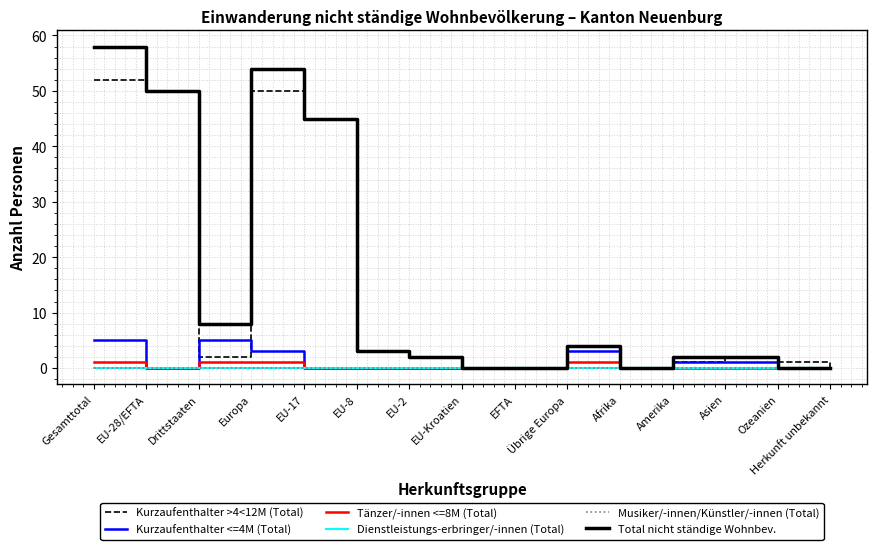

Does the chart display data point markers on the line(s)?

No